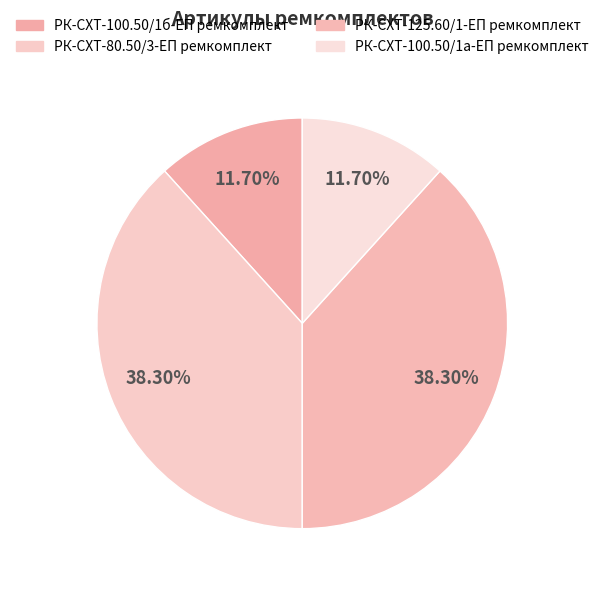

Which slice is the smallest?

РК-СХТ-100.50/1а-ЕП ремкомплект